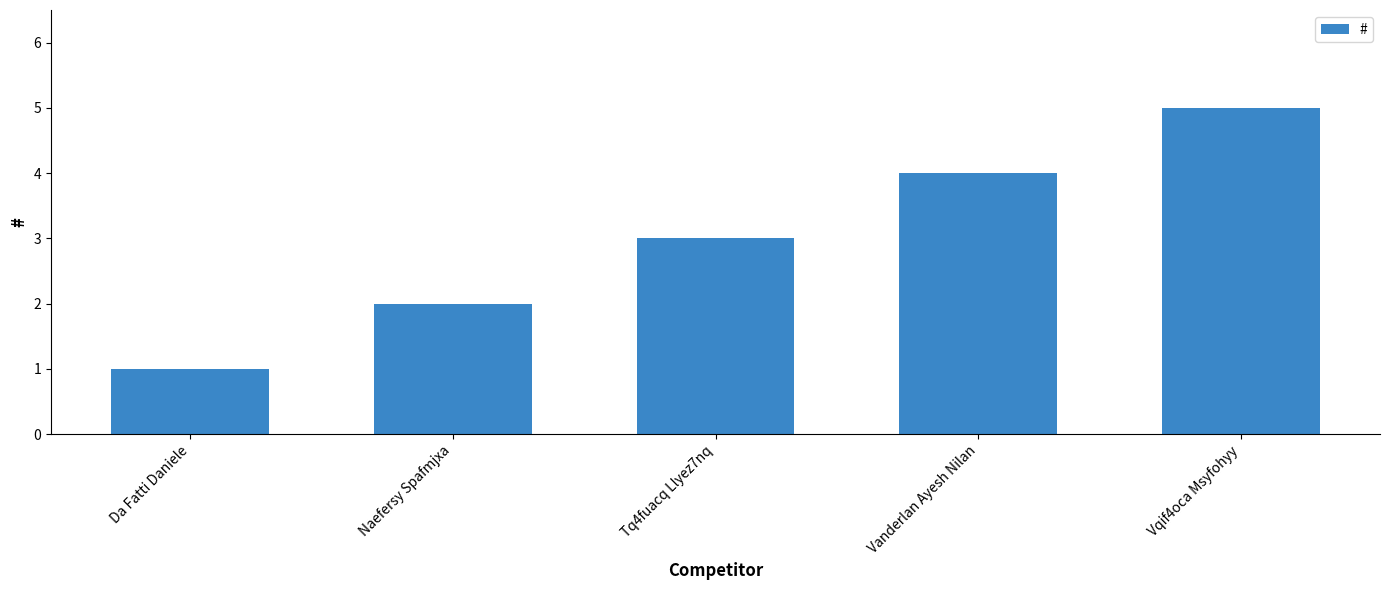

What is the ratio of the value at Tq4fuacq Llyez7nq to the value at Da Fatti Daniele?

3.0